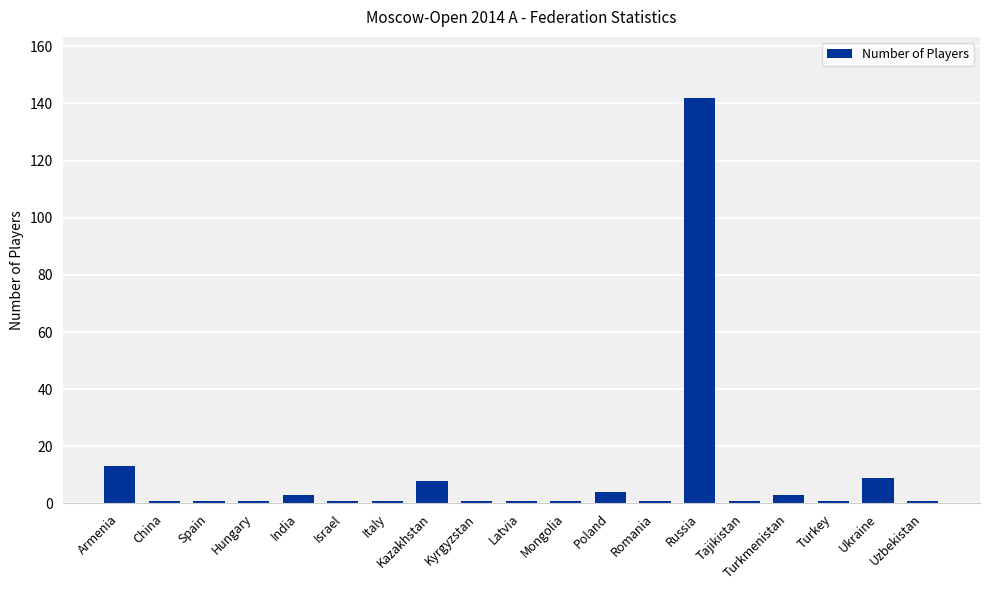

What position from the right is Armenia?

19